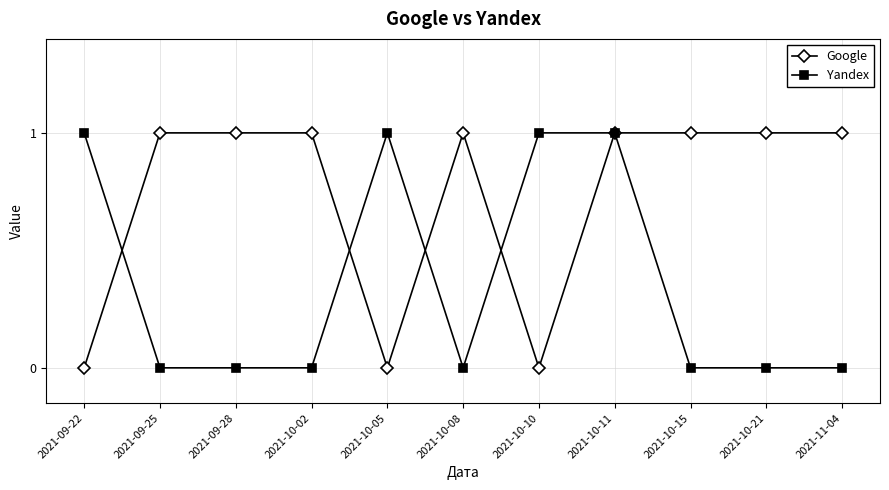

What is the difference between the maximum and minimum values in the Google series?

1